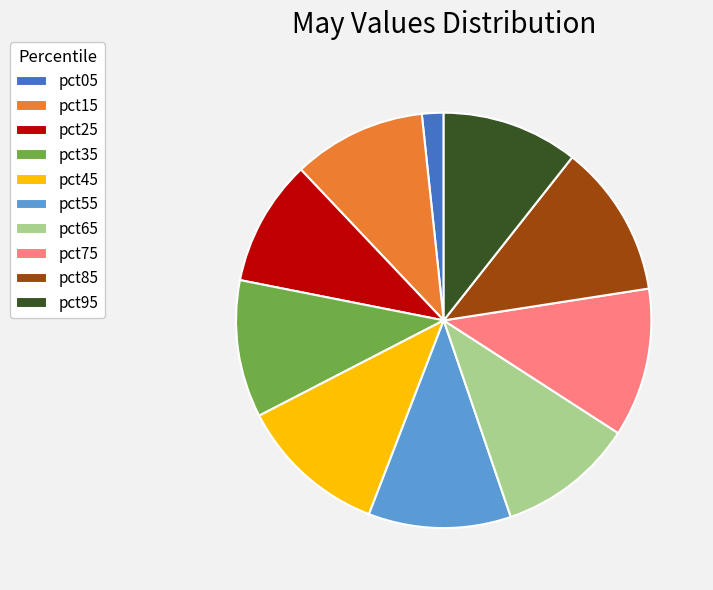

How many segments does this pie chart have?

10